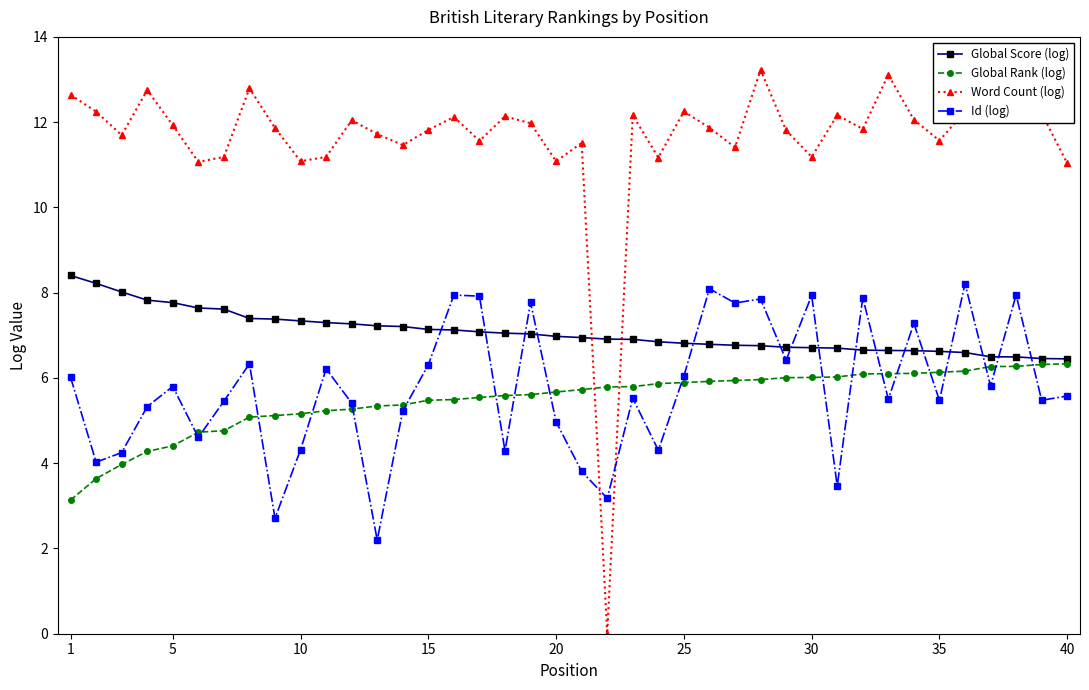

What is the minimum value for Global Rank (log)?

3.1